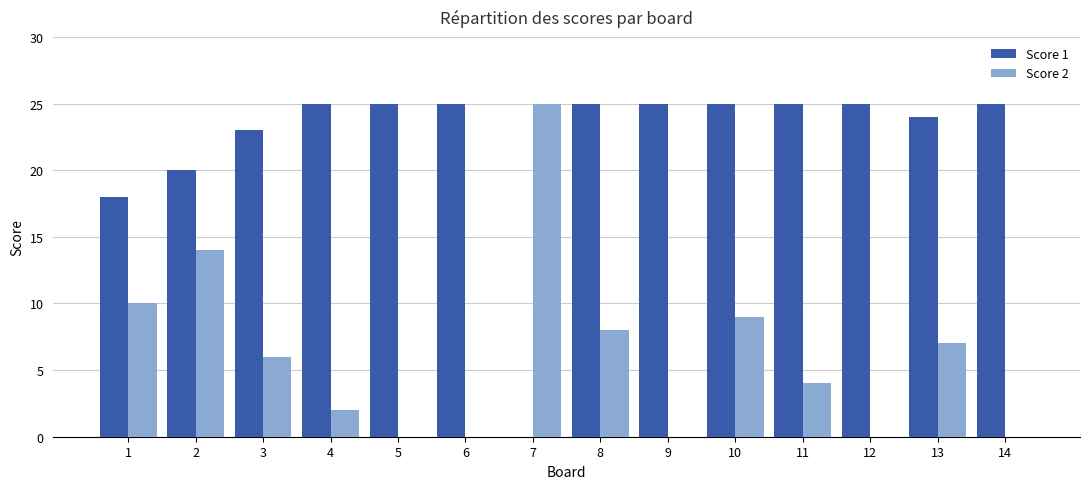

What is the average value of the Score 1 series?

22